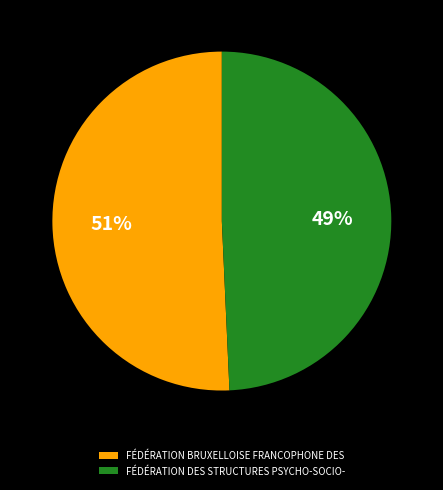

Combined, do FÉDÉRATION DES STRUCTURES PSYCHO-SOCIO- and FÉDÉRATION BRUXELLOISE FRANCOPHONE DES account for over 50%?

Yes